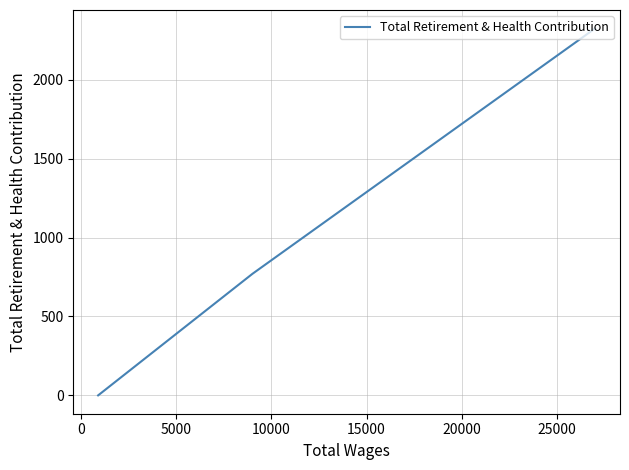

What is the difference between the second highest and minimum values?

770